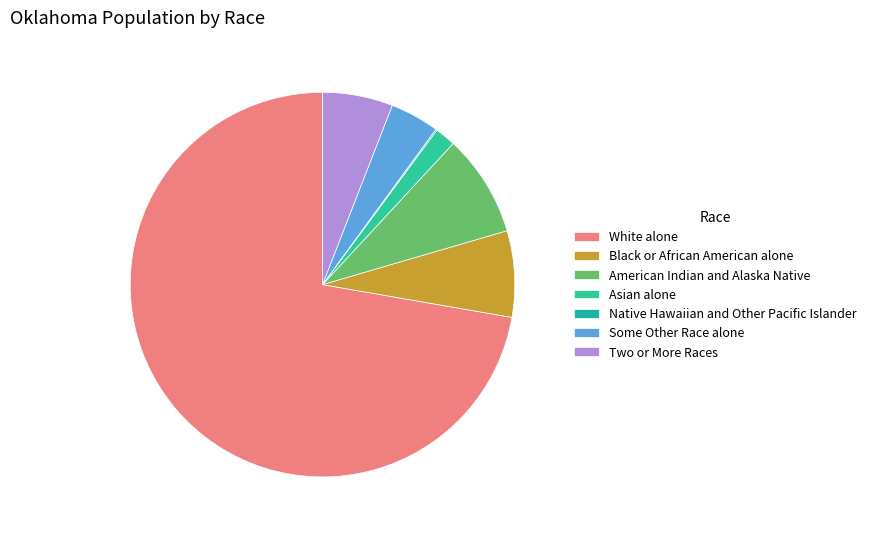

How many slices are in this pie chart?

7